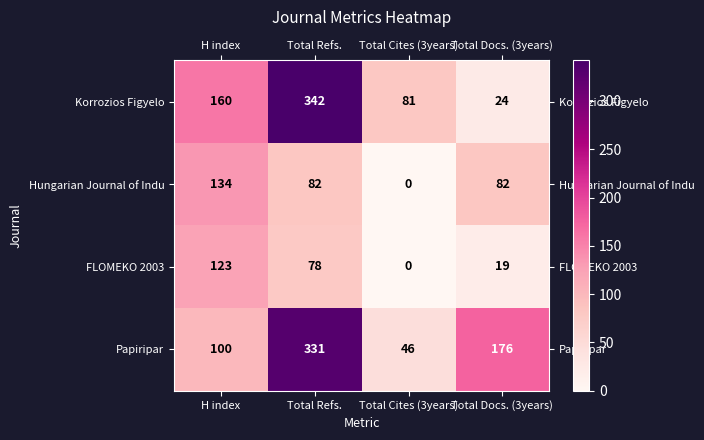

What is the difference between the maximum and minimum values in the Hungarian Journal of Indu series?

134